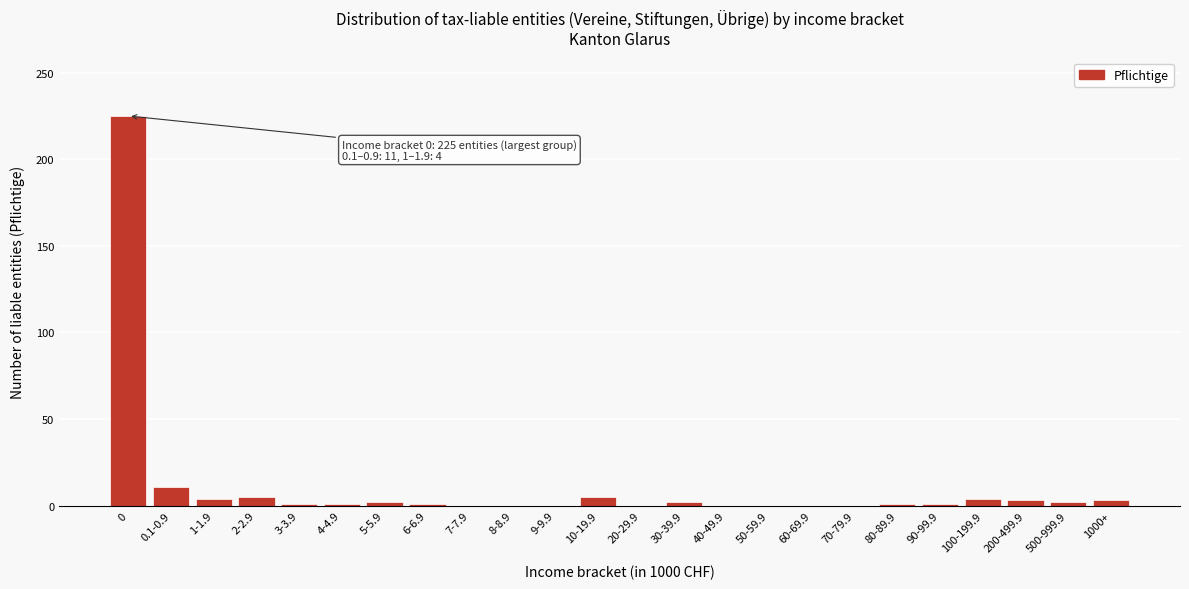

The value at 0.1-0.9 is 11. True or false?

True